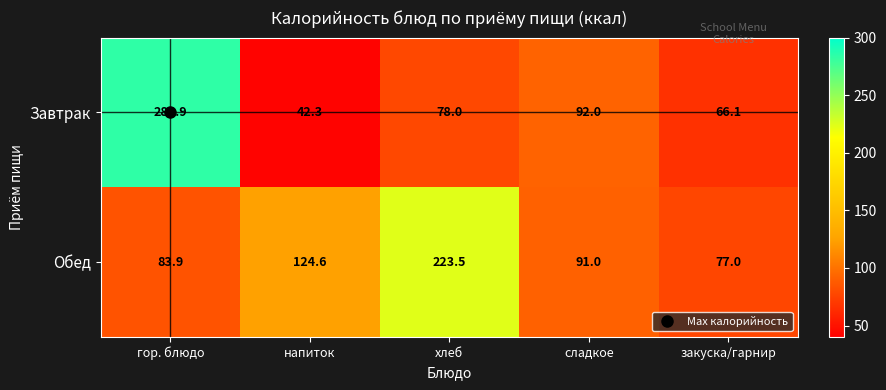

What is the lowest value of the Обед series?

77.0